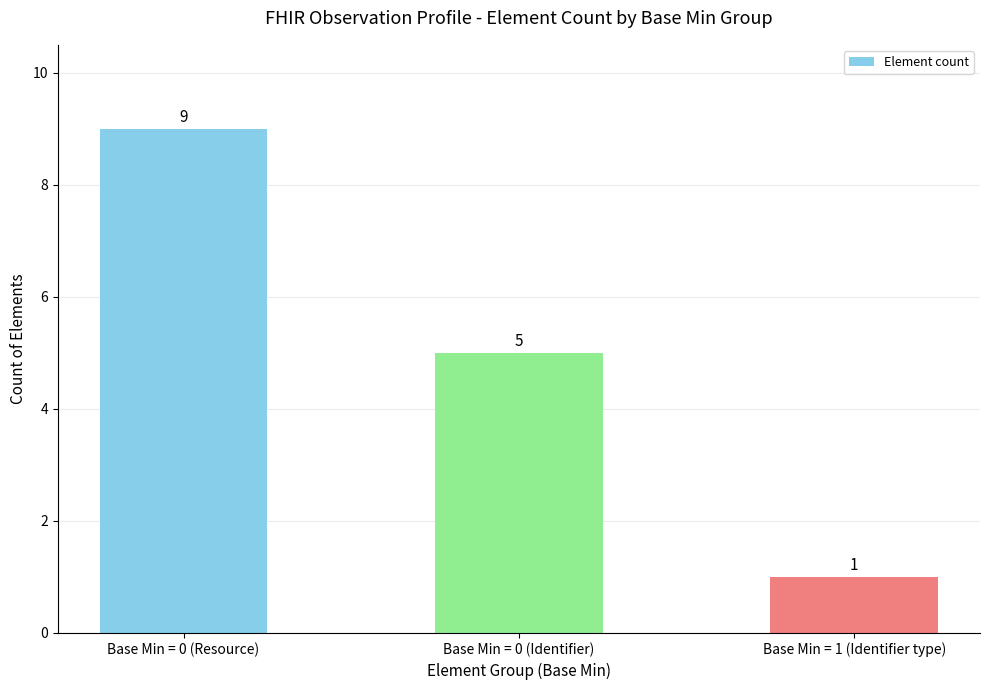

Reading right to left, list all the values displayed in this chart.

1	5	9